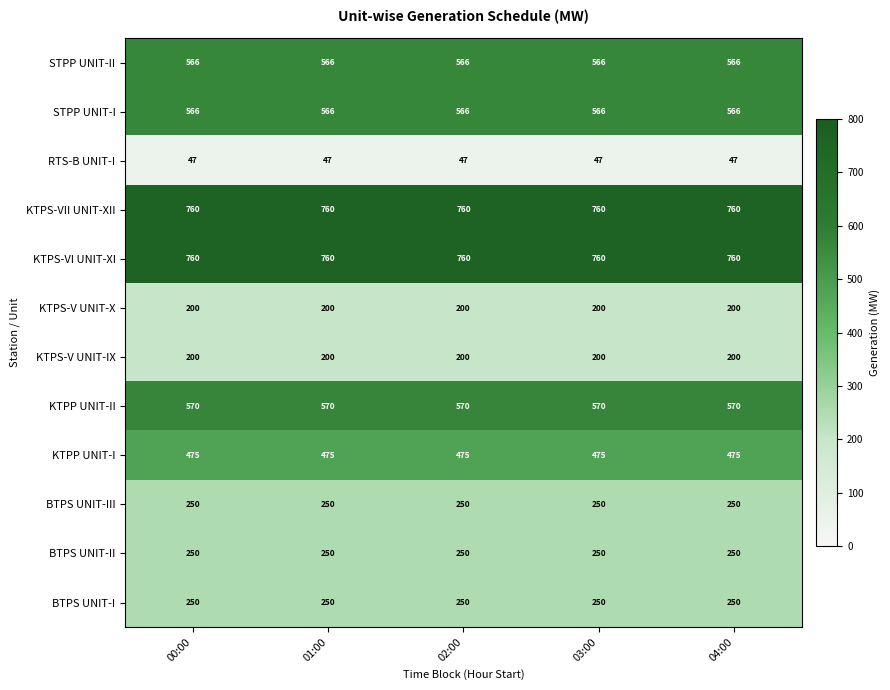

The value of KTPP UNIT-I at 02:00 is 634. True or false?

False